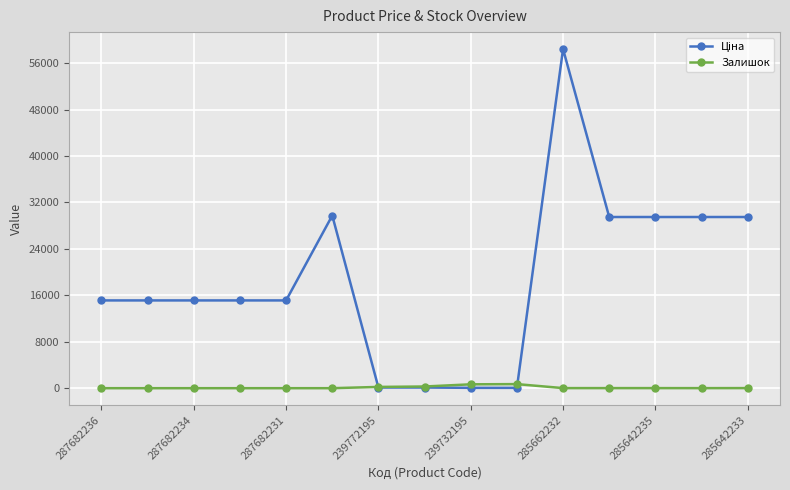

True or false: Залишок has more than 0 interior local peaks.

True